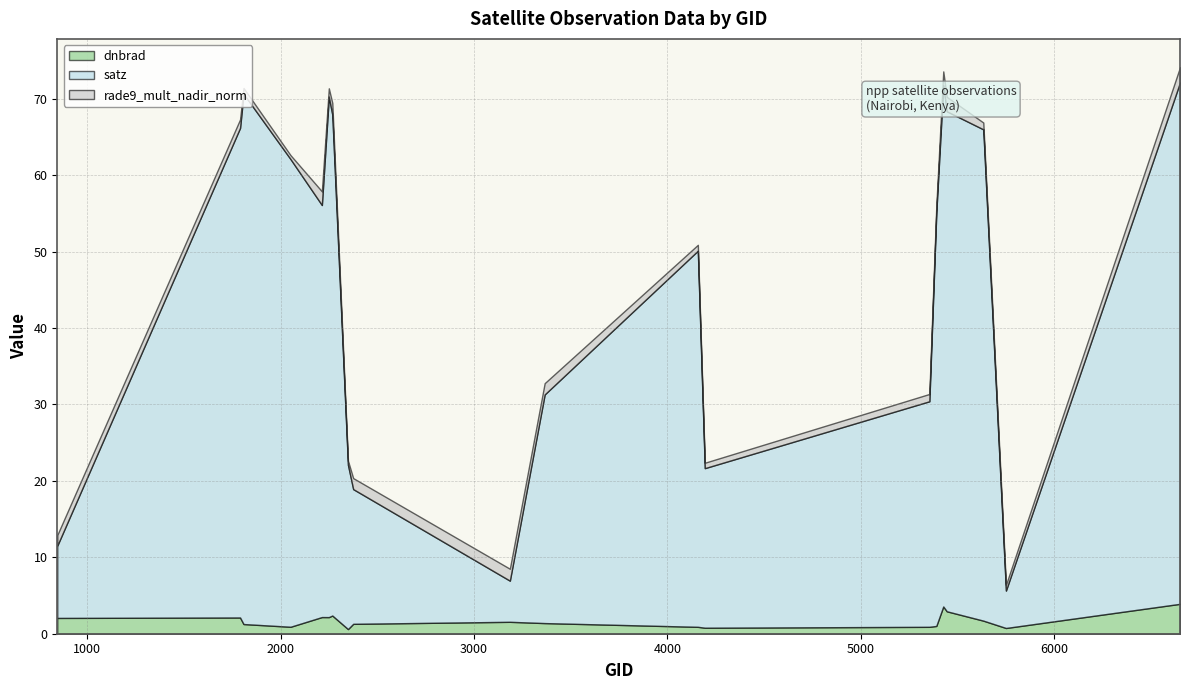

What is the difference between the maximum and minimum values in the dnbrad series?

3.3